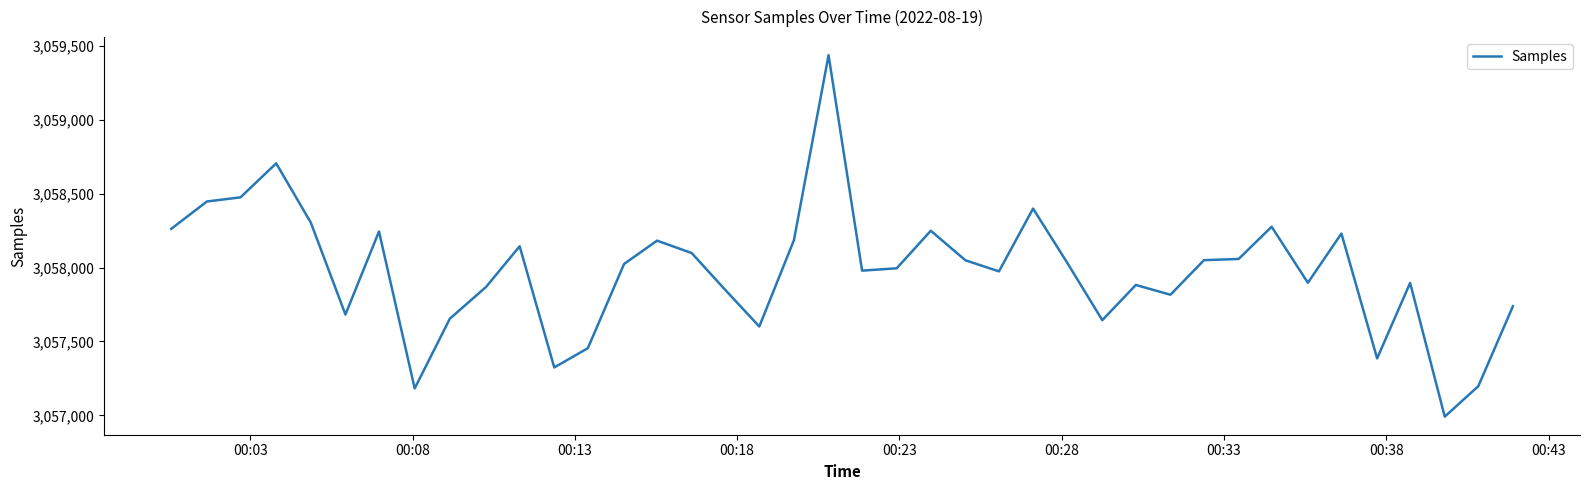

What is the greatest value displayed?

3059437